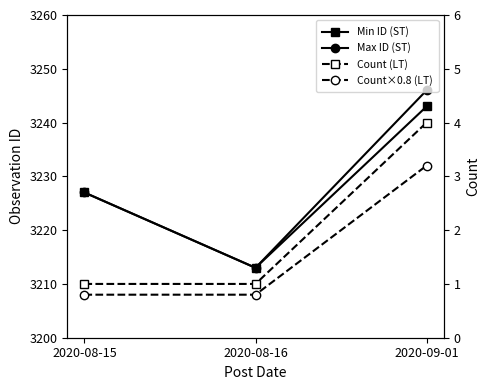

Which series has the widest spread of values?

Max ID (ST)